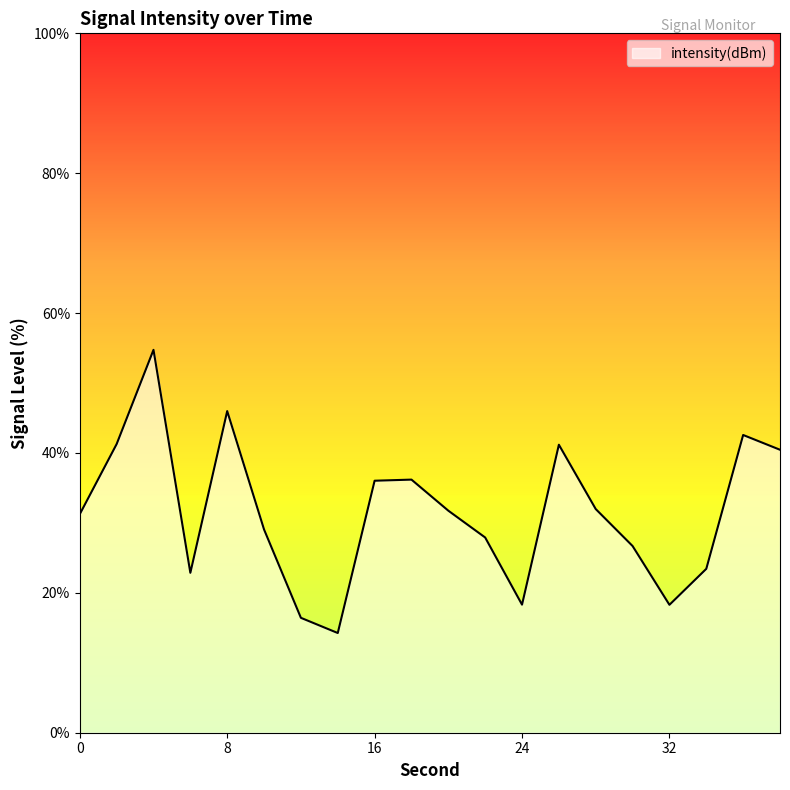

What is the average value?

31.5